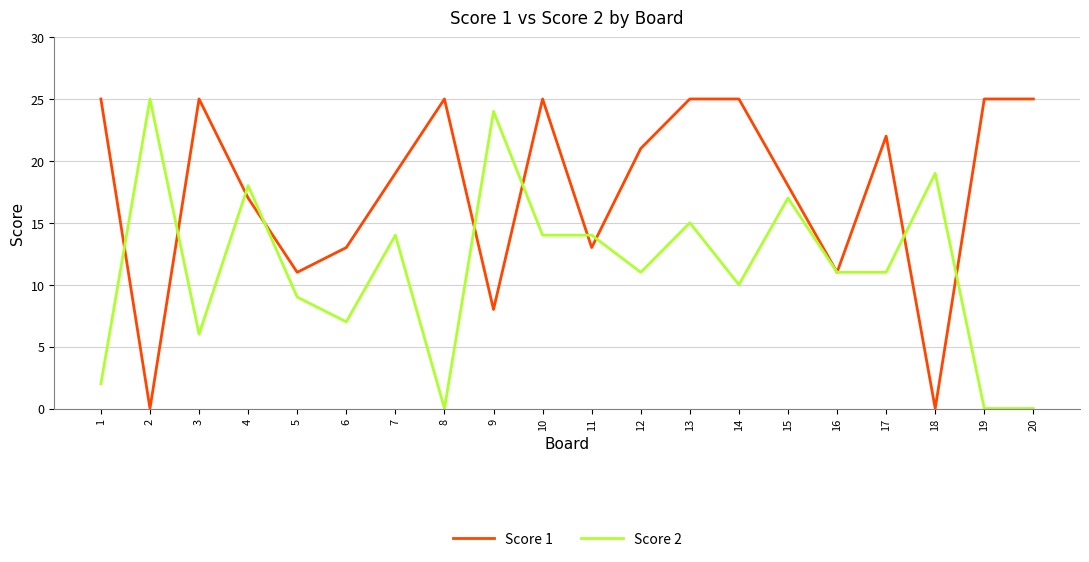

How many lines are shown in the chart?

2